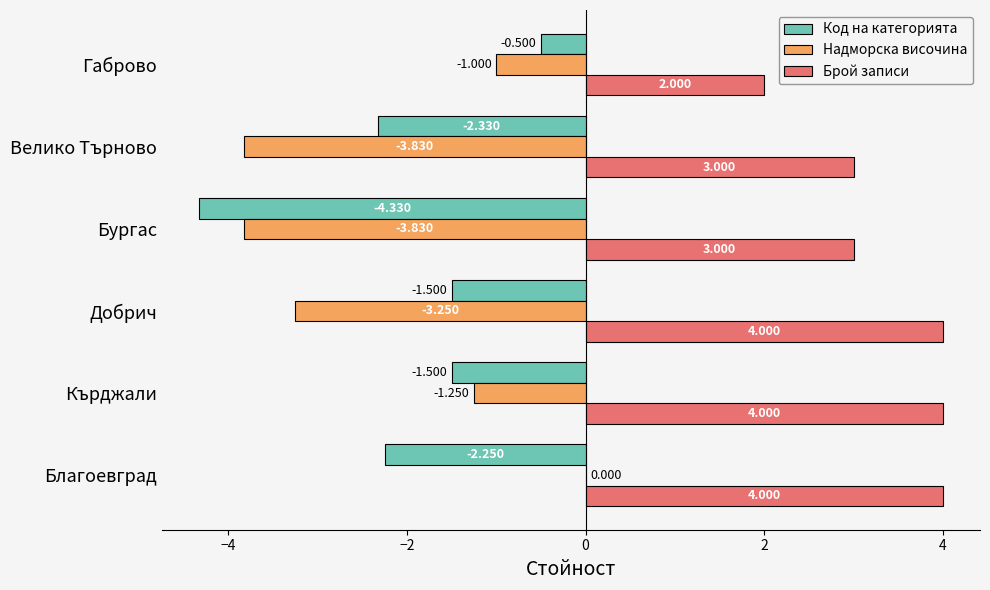

Where is Надморска височина nearest to the value -1?

Габрово